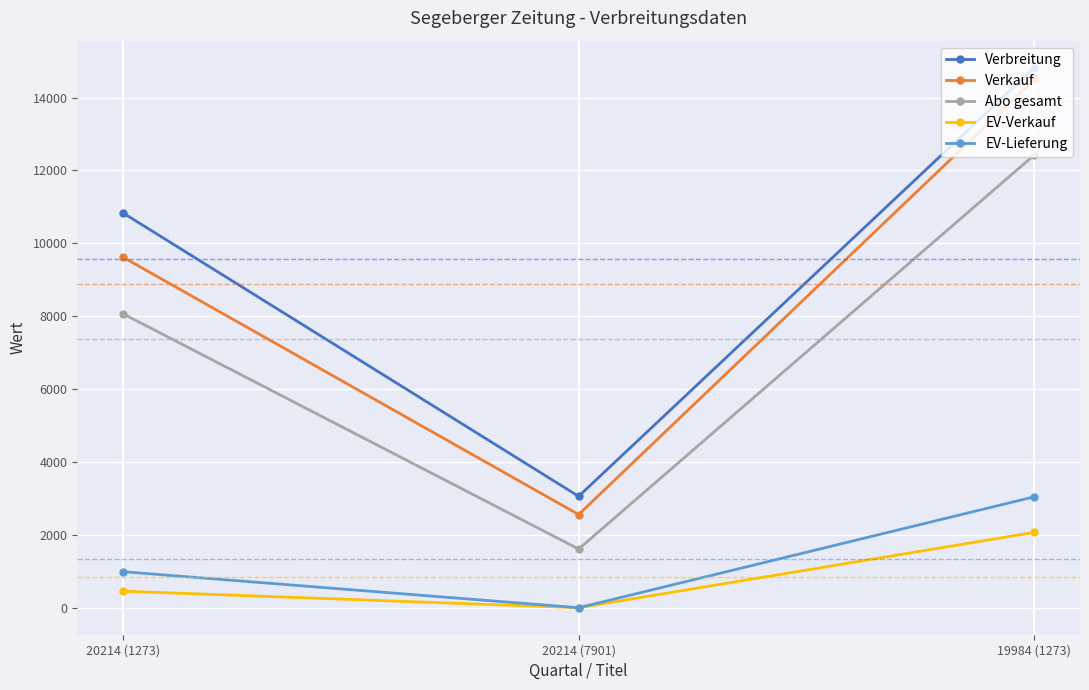

What is the label of the 1st point from the right?

19984 (1273)